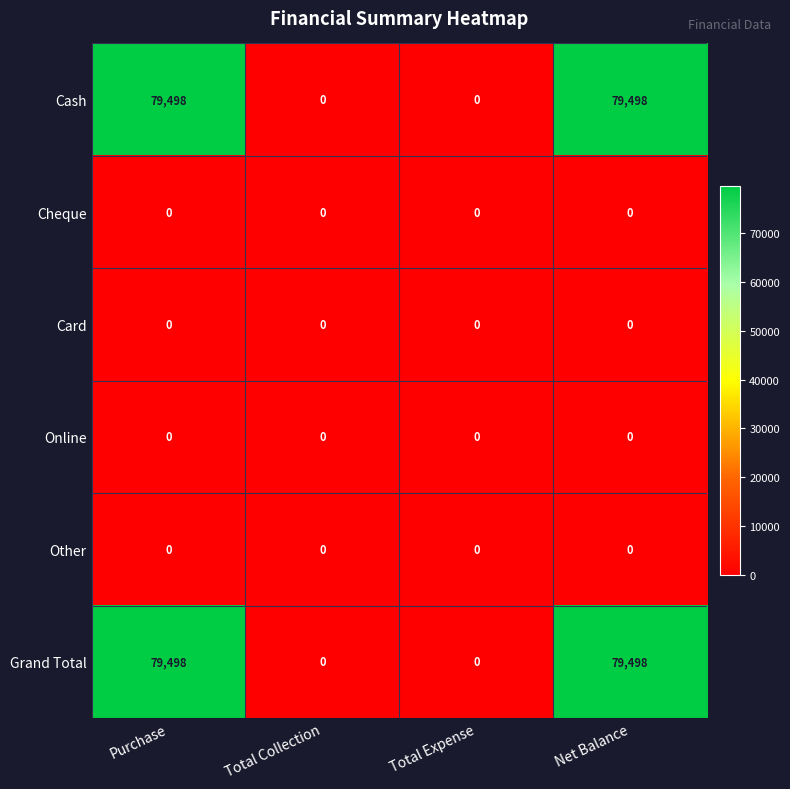

What is the total value across all series at Net Balance?

158996